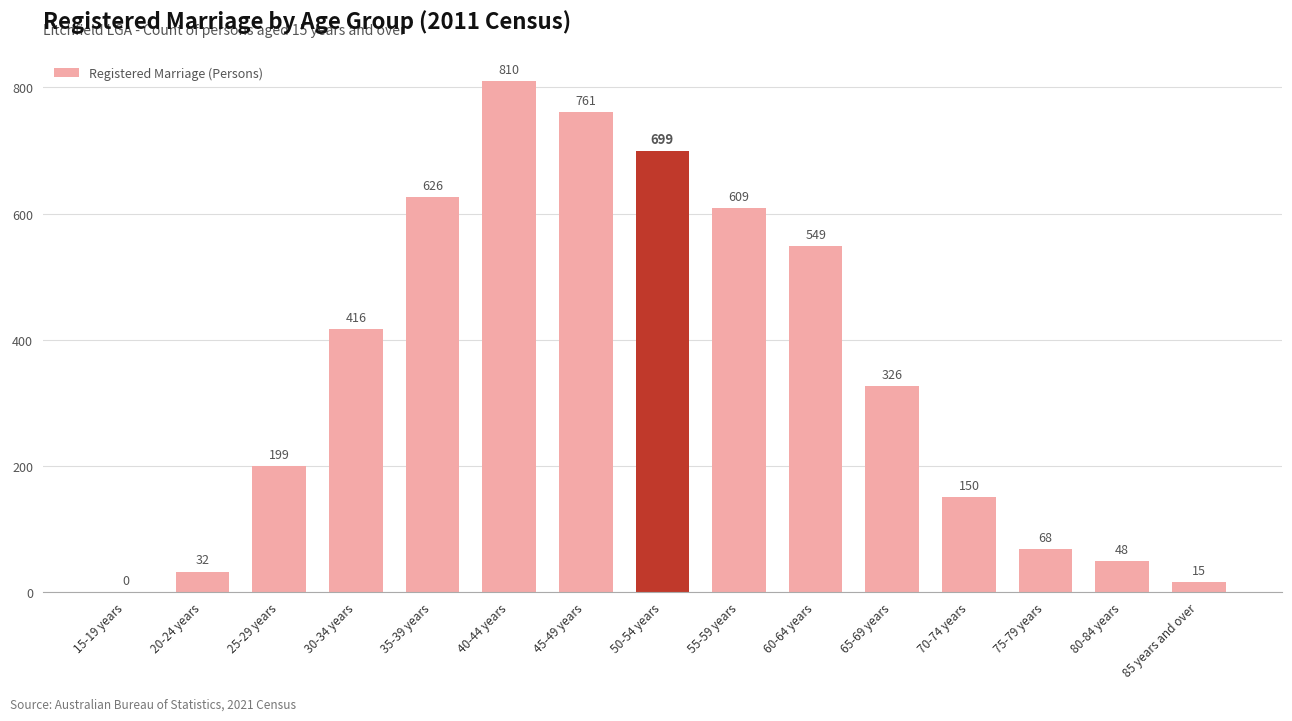

What is the maximum value shown in the chart?

810